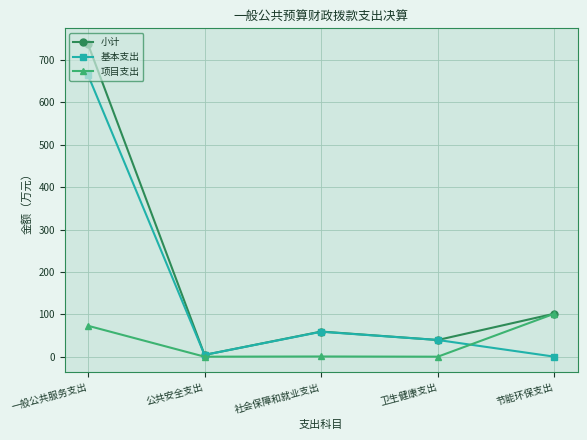

At which label is 基本支出 closest to 332?

社会保障和就业支出